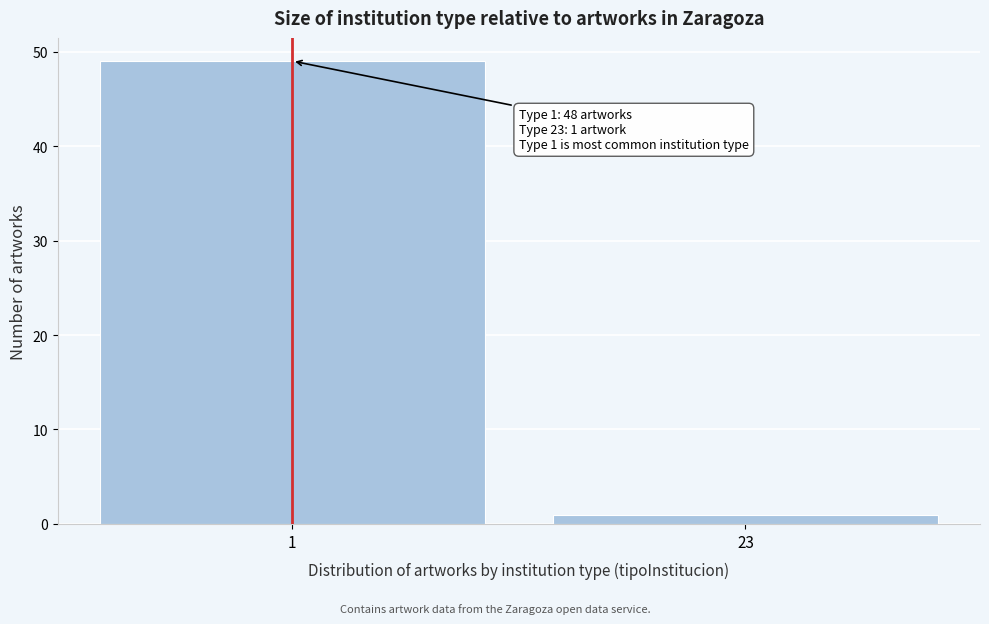

Reading right to left, transcribe all the data shown in this chart.

23=1	1=49